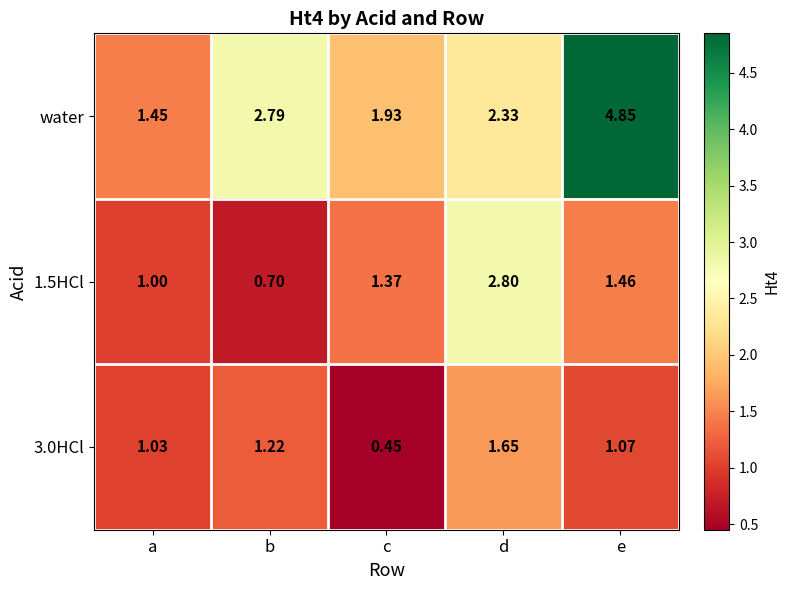

At which category is the sum across all series the highest?

e